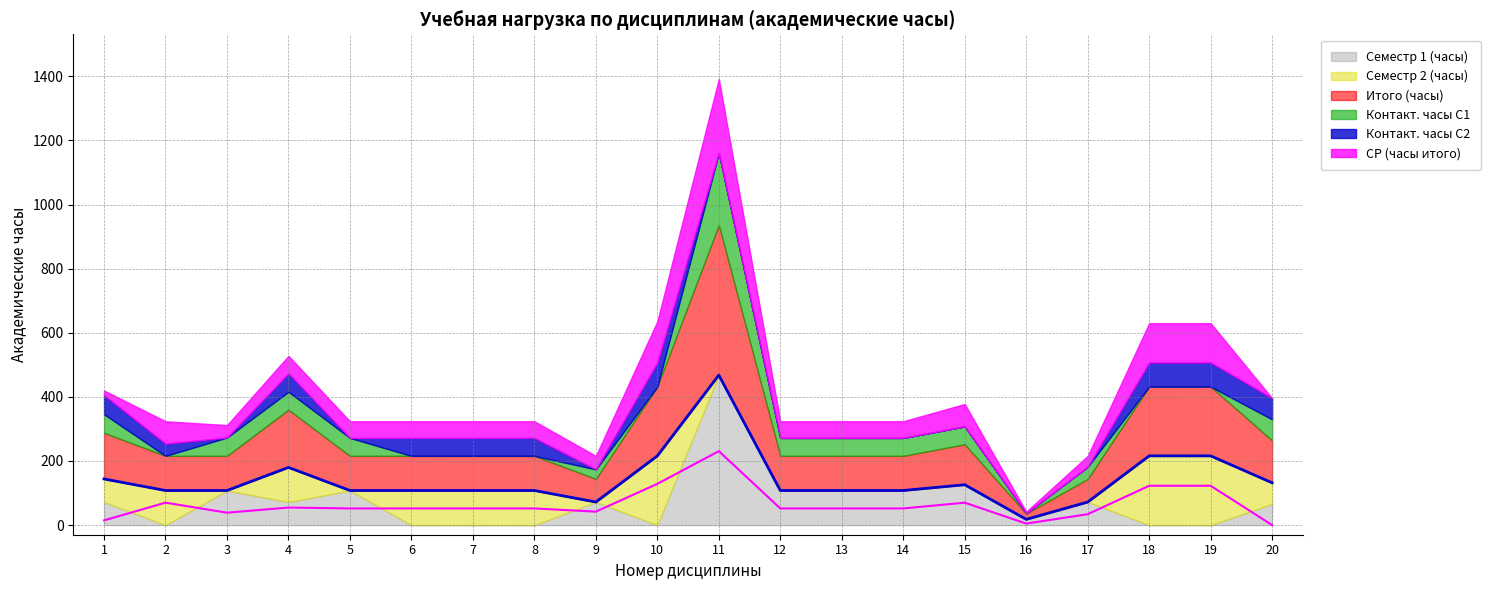

What is the difference between the Семестр 1 (часы) values at 17 and 16?

54.0